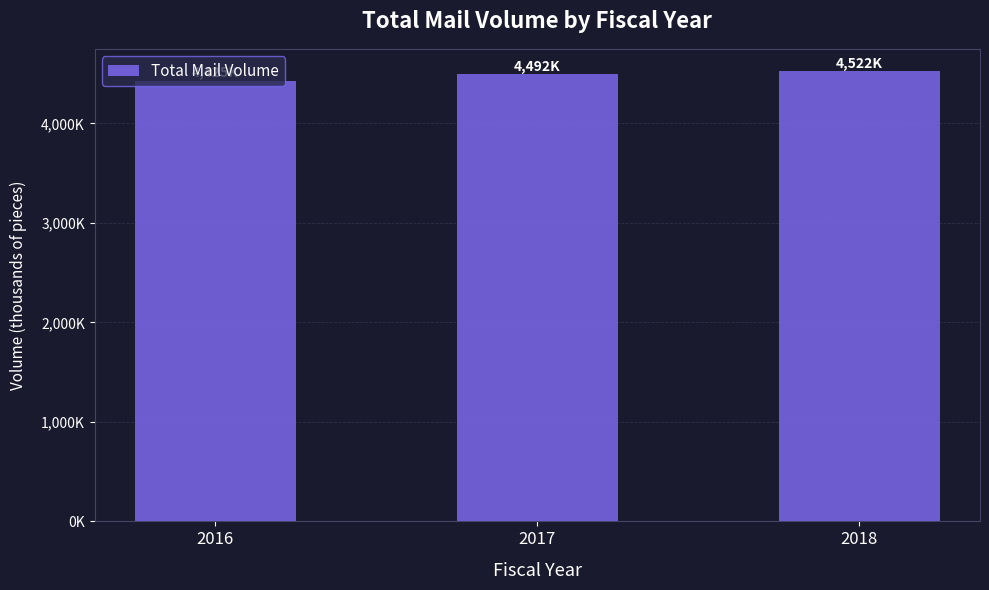

What is the change in value from 2016 to 2018?

+96841